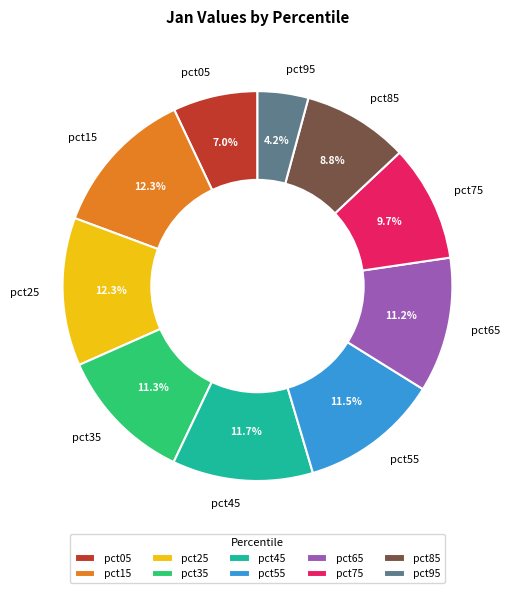

Does any single category account for the majority?

No